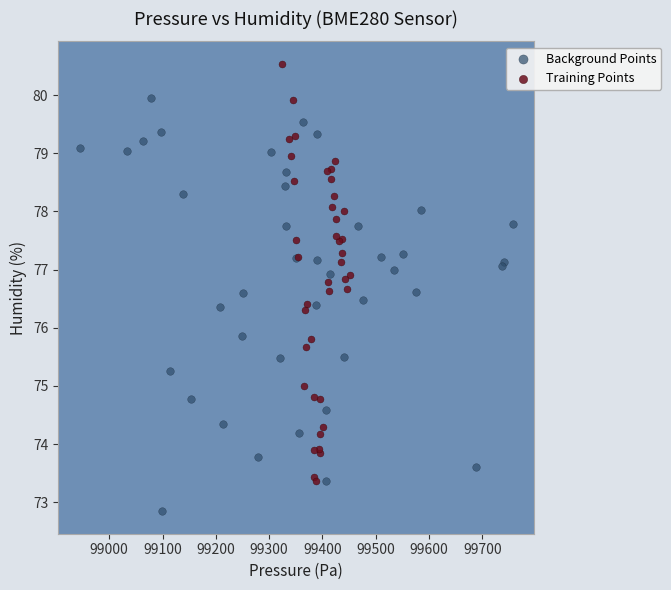

Which series contains the lowest Y value?

Background Points